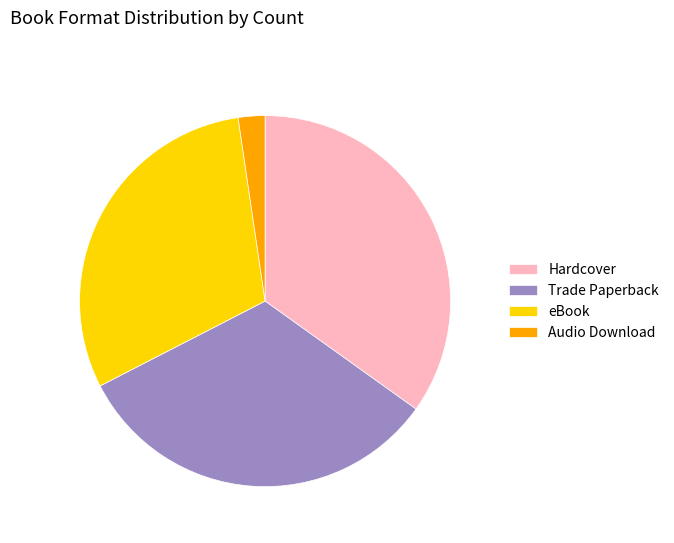

How many segments does this pie chart have?

4